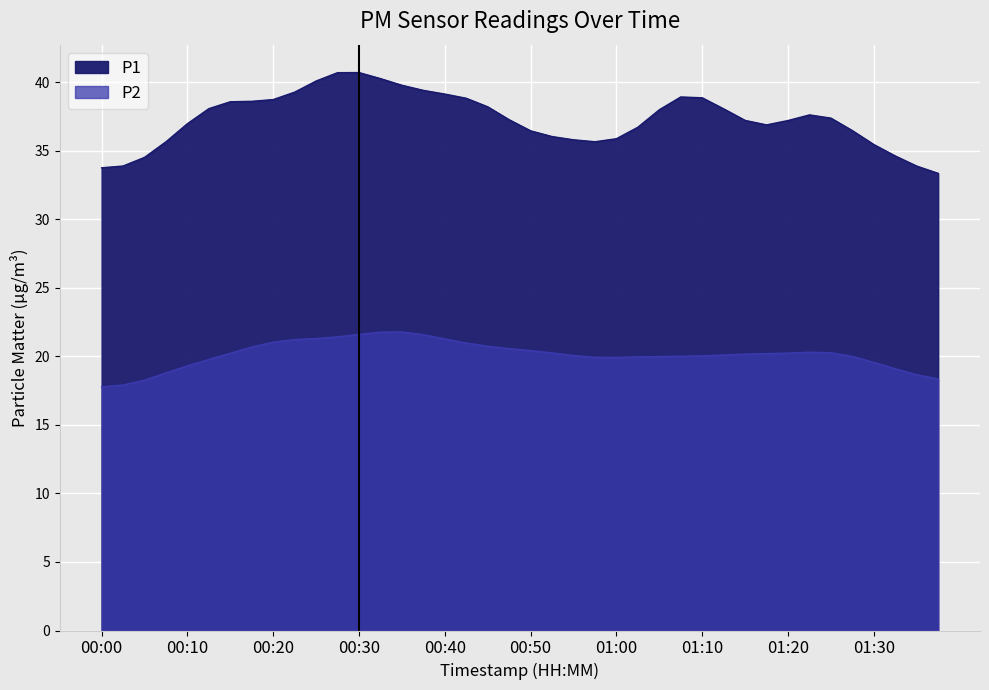

What is the sum of the P2 values at 01:15 and 01:30?

39.2